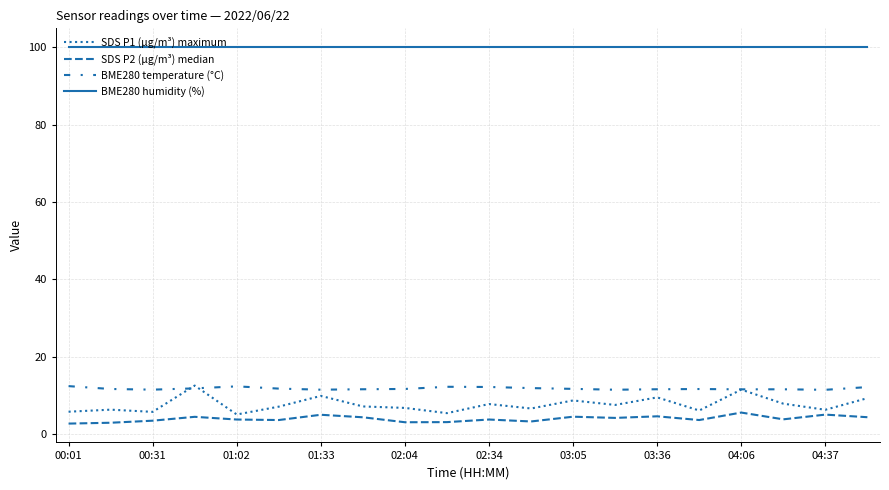

List the series in order of their peak value, highest first.

BME280 humidity (%), SDS P1 (µg/m³) maximum, BME280 temperature (°C), SDS P2 (µg/m³) median